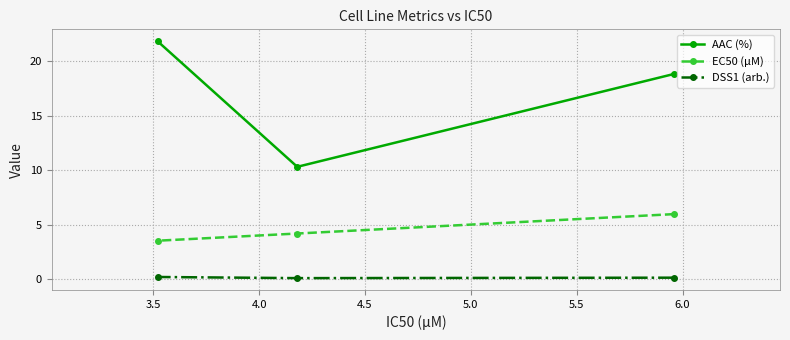

At how many categories does at least one series exceed 8?

3